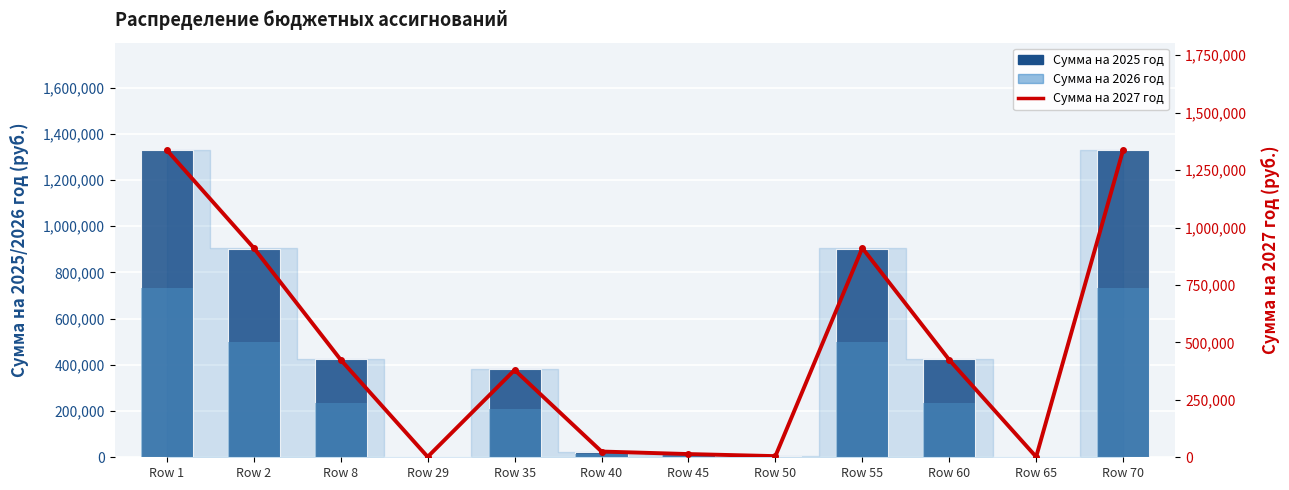

What is the sum of all Сумма на 2027 год values?

5770924